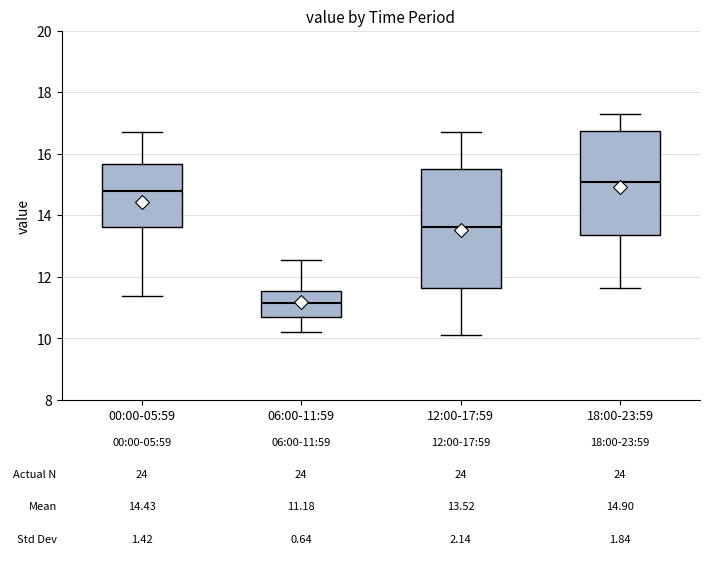

Comparing the boxes themselves (not the whiskers), which one is the tallest?

12:00-17:59